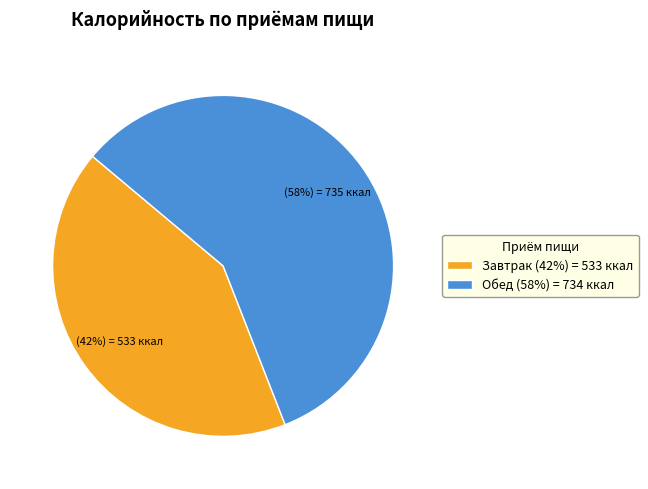

Combined, do Обед and Завтрак account for over 50%?

Yes